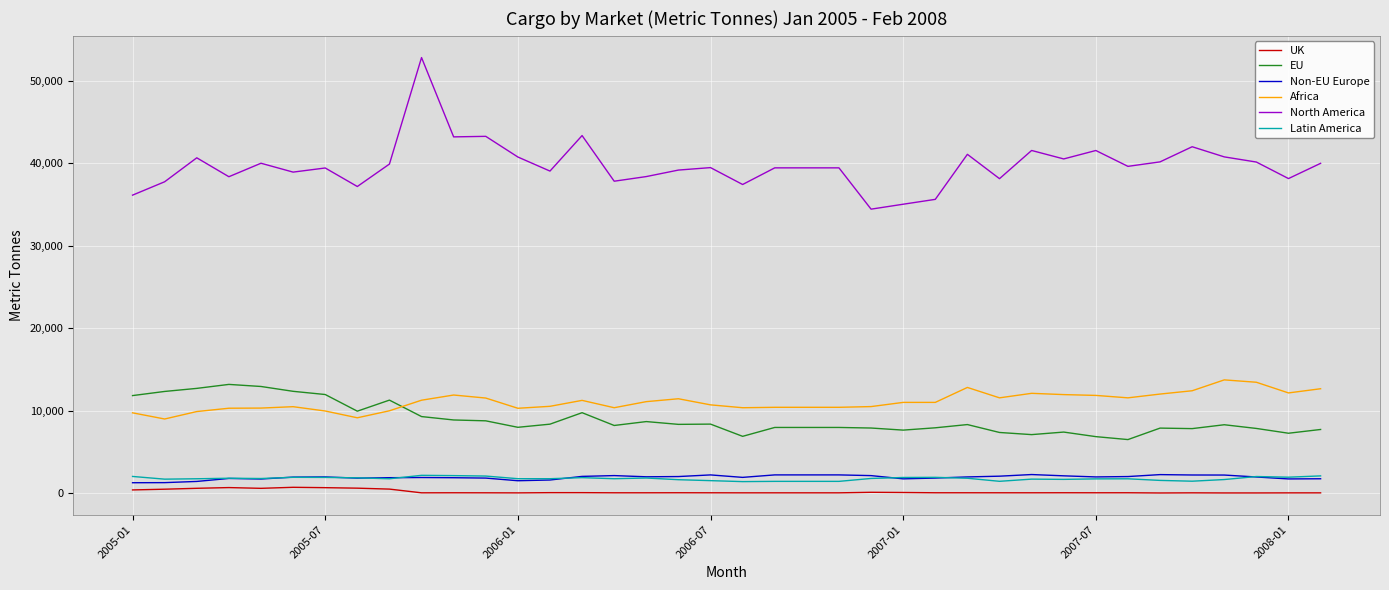

Which series has the largest total across all categories?

North America